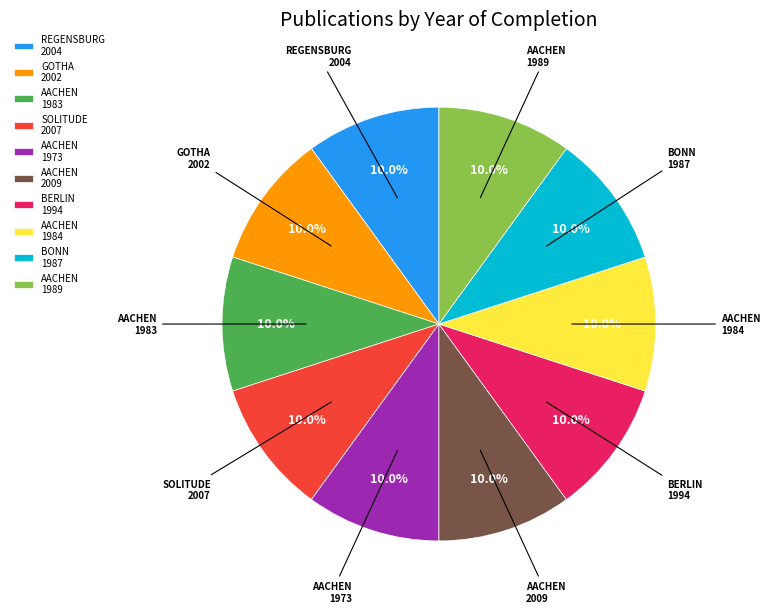

How many slices are in this pie chart?

10